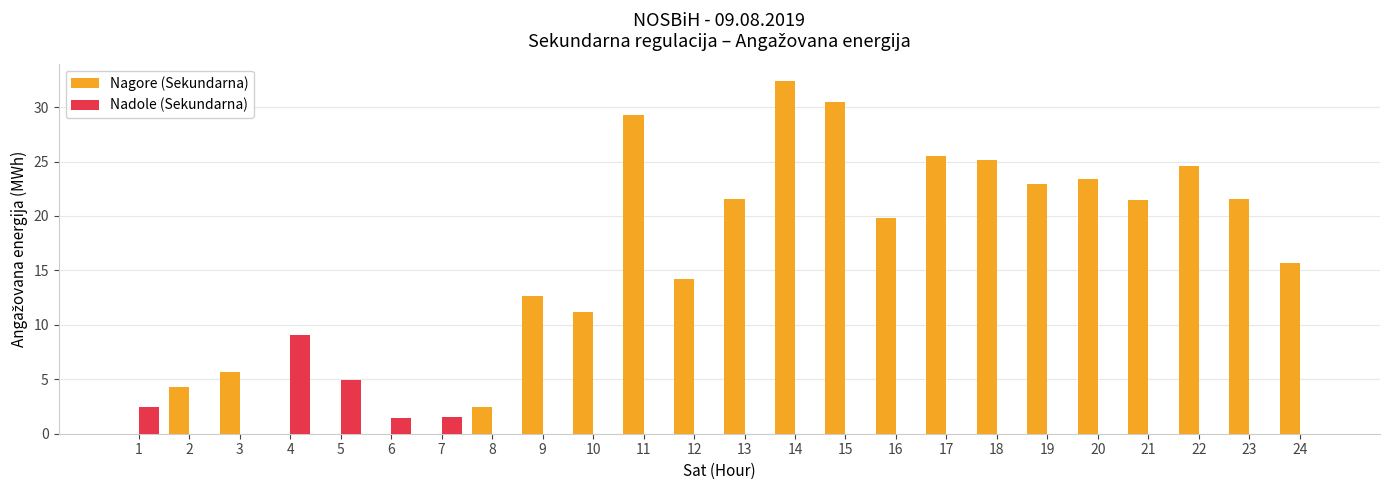

At which label is Nagore (Sekundarna) closest to 16?

24